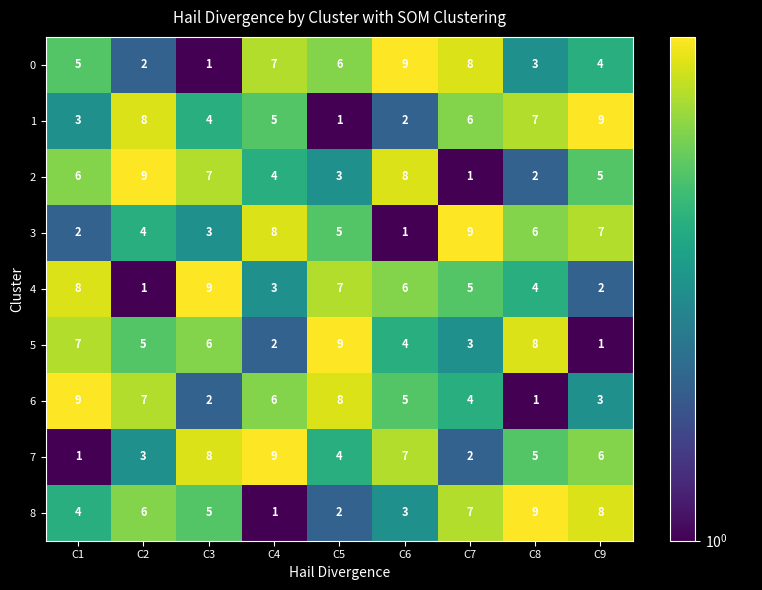

What is the average value of the 7 series?

5